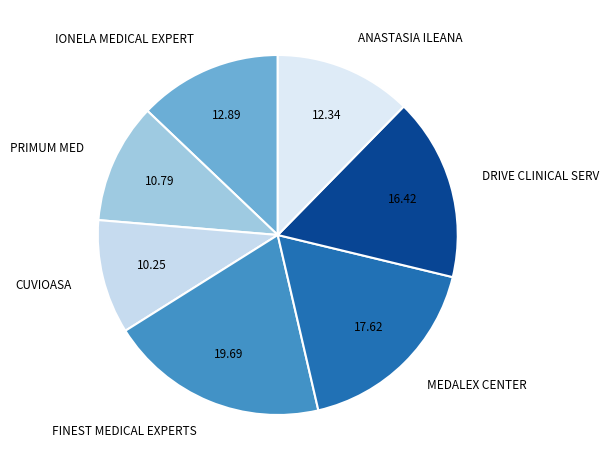

Rank the categories by value from highest to lowest.

FINEST MEDICAL EXPERTS, MEDALEX CENTER, DRIVE CLINICAL SERV, IONELA MEDICAL EXPERT, ANASTASIA ILEANA, PRIMUM MED, CUVIOASA